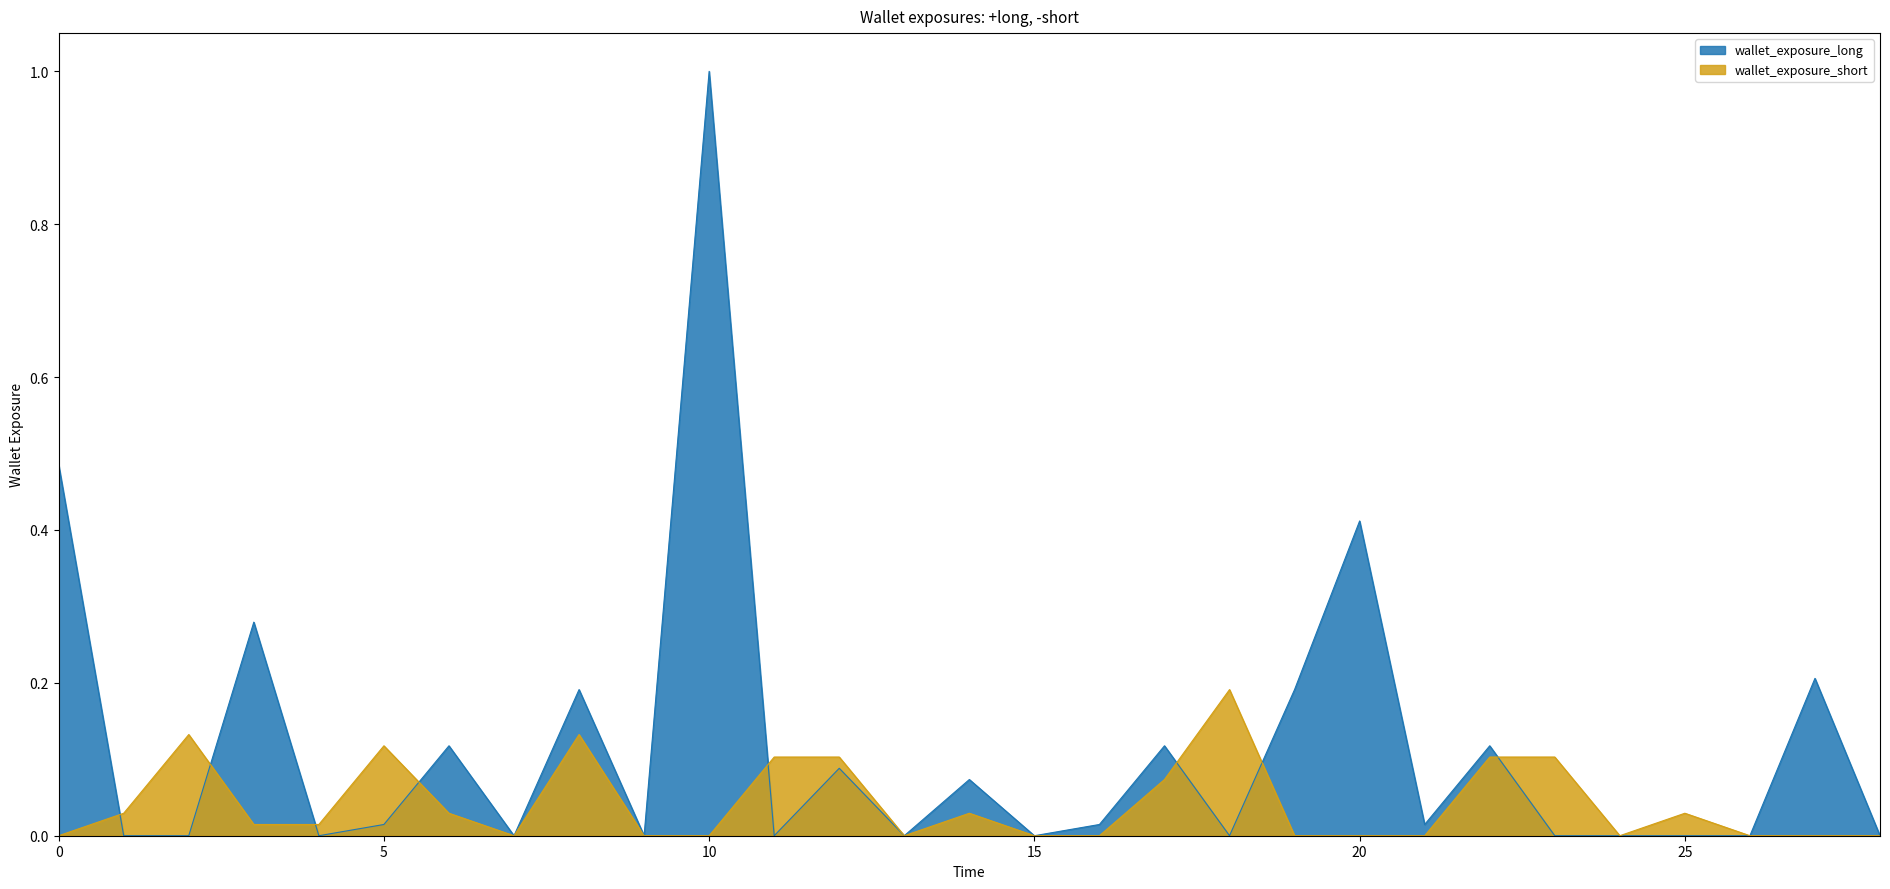

Rank the series by their maximum value, from lowest to highest.

wallet_exposure_short, wallet_exposure_long